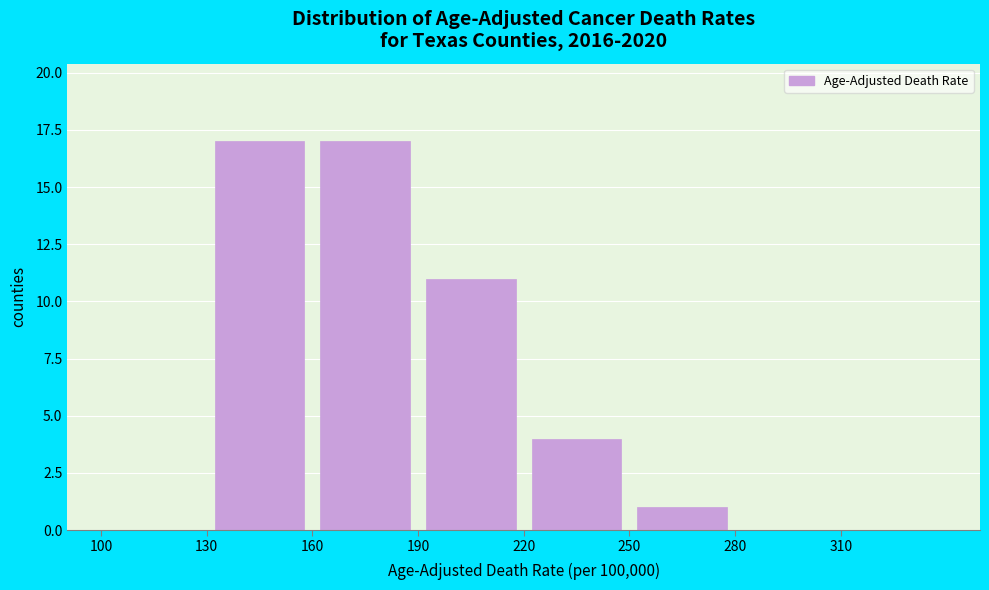

Reading left to right, transcribe this chart: for each bar, give the range it covers on the x-axis and its height. The values are not printed on the chart, so give them approximately, as read against the axis.

100 to 130: 0
130 to 160: 17
160 to 190: 17
190 to 220: 11
220 to 250: 4
250 to 280: 1
280 to 310: 0
310 to 340: 0